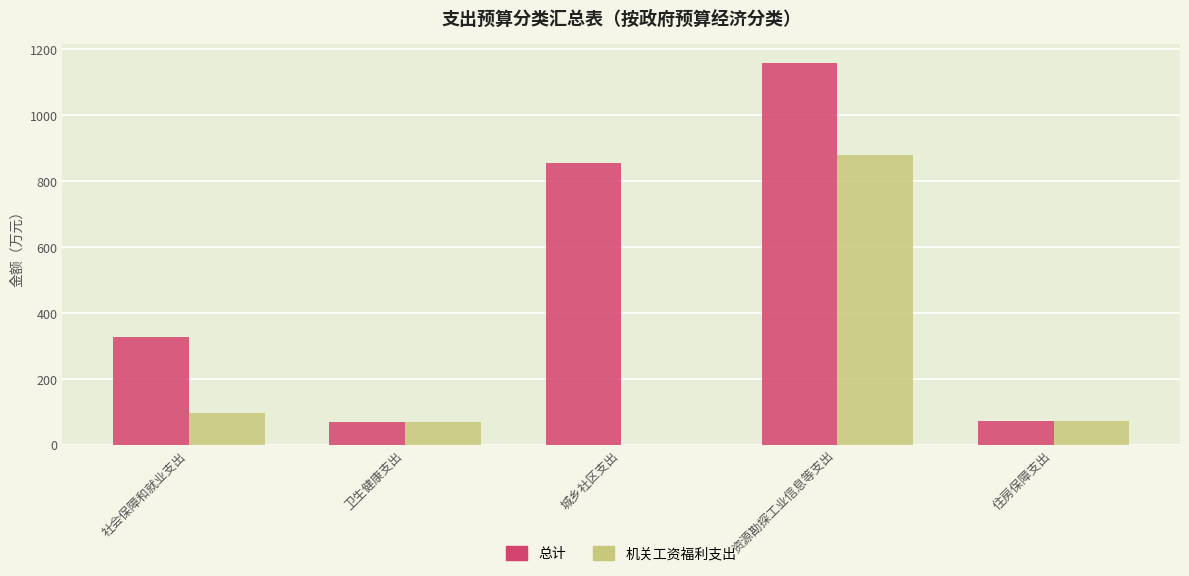

What is the maximum value for 总计?

1157.6